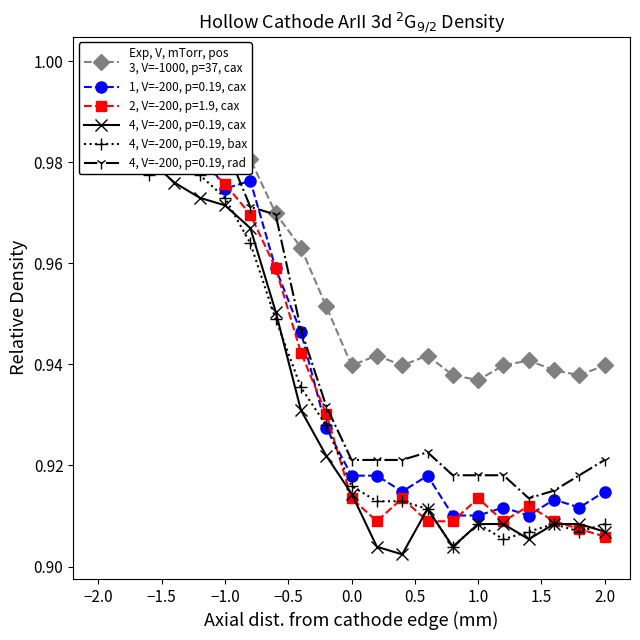

Reading left to right, extract all data points from this chart.

1.0	1.0	1.0	1.0	1.0	1.0	1.0	1.0	1.0	1.0	0.9	0.9	0.9	0.9	0.9	0.9	0.9	0.9	0.9	0.9	0.9